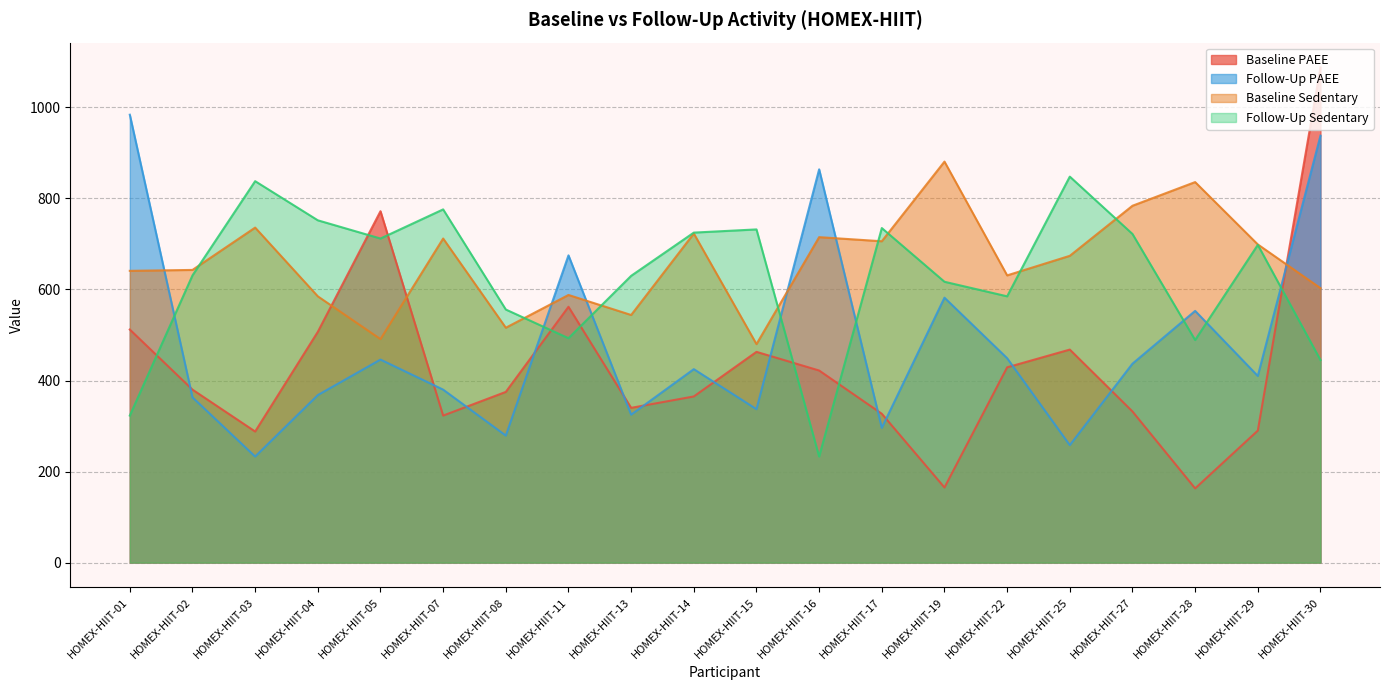

Reading left to right, transcribe all the data shown in this chart.

Baseline PAEE: HOMEX-HIIT-01=512	HOMEX-HIIT-02=380	HOMEX-HIIT-03=288	HOMEX-HIIT-04=507	HOMEX-HIIT-05=772	HOMEX-HIIT-07=323	HOMEX-HIIT-08=375	HOMEX-HIIT-11=562	HOMEX-HIIT-13=340	HOMEX-HIIT-14=365	HOMEX-HIIT-15=463	HOMEX-HIIT-16=422	HOMEX-HIIT-17=327	HOMEX-HIIT-19=165	HOMEX-HIIT-22=429	HOMEX-HIIT-25=468	HOMEX-HIIT-27=332	HOMEX-HIIT-28=163	HOMEX-HIIT-29=290	HOMEX-HIIT-30=1088
Follow-Up PAEE: HOMEX-HIIT-01=984	HOMEX-HIIT-02=363	HOMEX-HIIT-03=233	HOMEX-HIIT-04=368	HOMEX-HIIT-05=446	HOMEX-HIIT-07=380	HOMEX-HIIT-08=279	HOMEX-HIIT-11=675	HOMEX-HIIT-13=325	HOMEX-HIIT-14=425	HOMEX-HIIT-15=337	HOMEX-HIIT-16=864	HOMEX-HIIT-17=296	HOMEX-HIIT-19=582	HOMEX-HIIT-22=449	HOMEX-HIIT-25=258	HOMEX-HIIT-27=437	HOMEX-HIIT-28=553	HOMEX-HIIT-29=410	HOMEX-HIIT-30=938
Baseline Sedentary: HOMEX-HIIT-01=641	HOMEX-HIIT-02=643	HOMEX-HIIT-03=736	HOMEX-HIIT-04=585	HOMEX-HIIT-05=491	HOMEX-HIIT-07=712	HOMEX-HIIT-08=516	HOMEX-HIIT-11=588	HOMEX-HIIT-13=544	HOMEX-HIIT-14=723	HOMEX-HIIT-15=480	HOMEX-HIIT-16=715	HOMEX-HIIT-17=706	HOMEX-HIIT-19=881	HOMEX-HIIT-22=631	HOMEX-HIIT-25=674	HOMEX-HIIT-27=784	HOMEX-HIIT-28=836	HOMEX-HIIT-29=699	HOMEX-HIIT-30=603
Follow-Up Sedentary: HOMEX-HIIT-01=323	HOMEX-HIIT-02=631	HOMEX-HIIT-03=838	HOMEX-HIIT-04=752	HOMEX-HIIT-05=712	HOMEX-HIIT-07=776	HOMEX-HIIT-08=556	HOMEX-HIIT-11=493	HOMEX-HIIT-13=630	HOMEX-HIIT-14=725	HOMEX-HIIT-15=732	HOMEX-HIIT-16=233	HOMEX-HIIT-17=735	HOMEX-HIIT-19=617	HOMEX-HIIT-22=585	HOMEX-HIIT-25=848	HOMEX-HIIT-27=722	HOMEX-HIIT-28=489	HOMEX-HIIT-29=698	HOMEX-HIIT-30=445